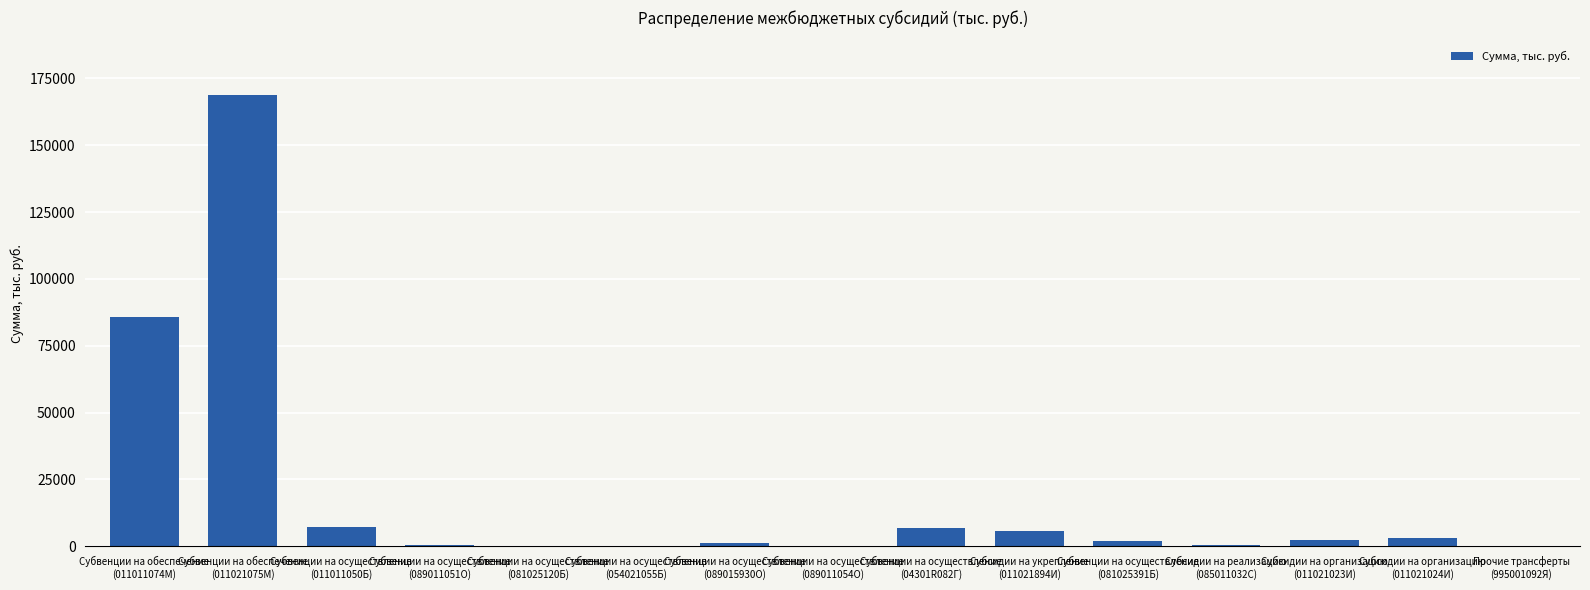

What is the sum of all values?

284761.3